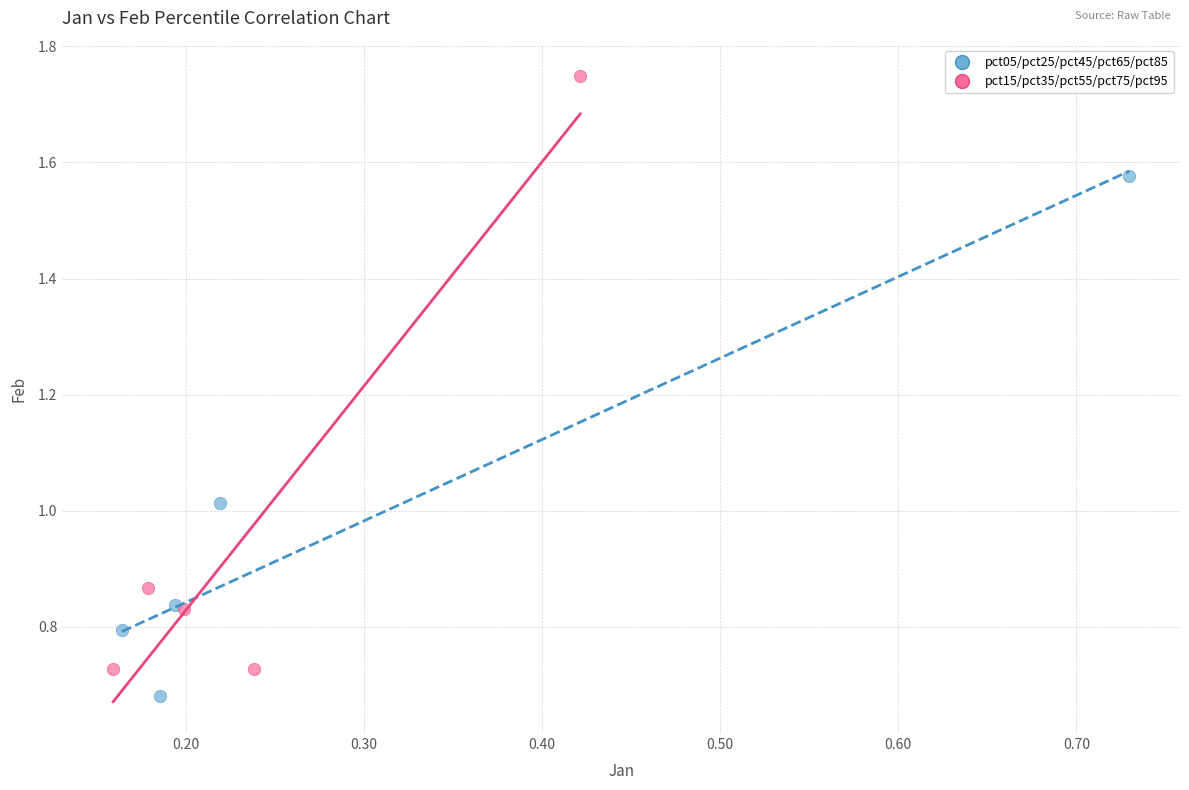

Which series reaches the maximum Y coordinate?

pct15/pct35/pct55/pct75/pct95